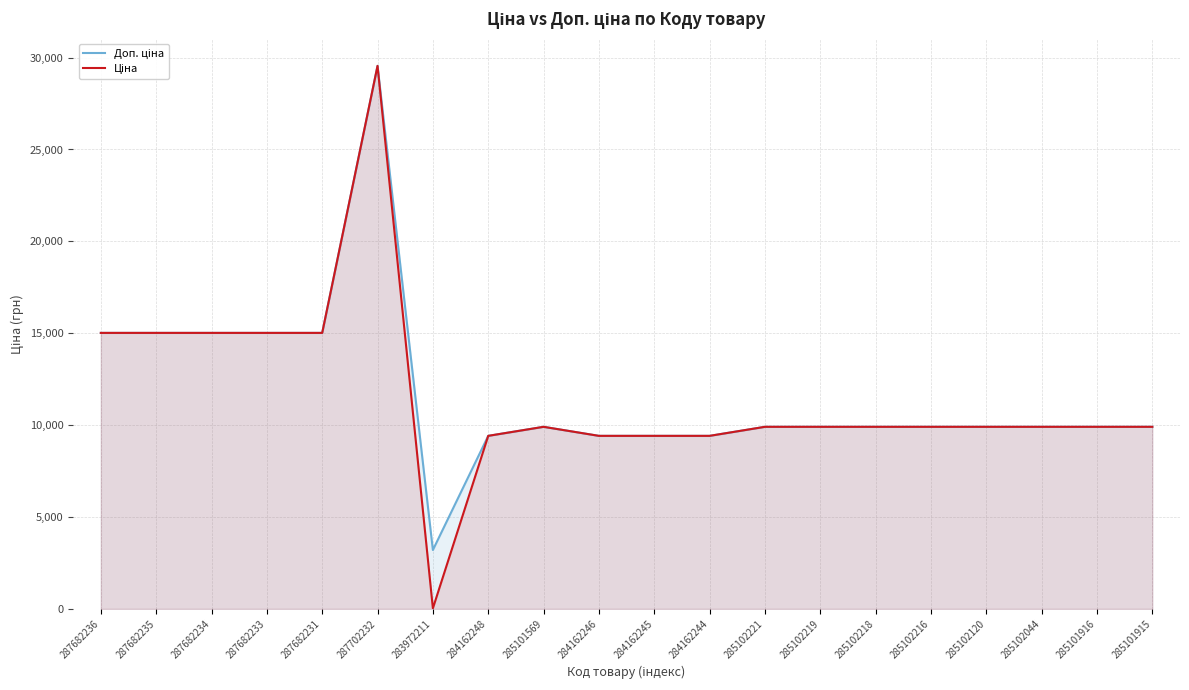

What is the difference between the Доп. ціна values at 285102218 and 283972211?

6703.5